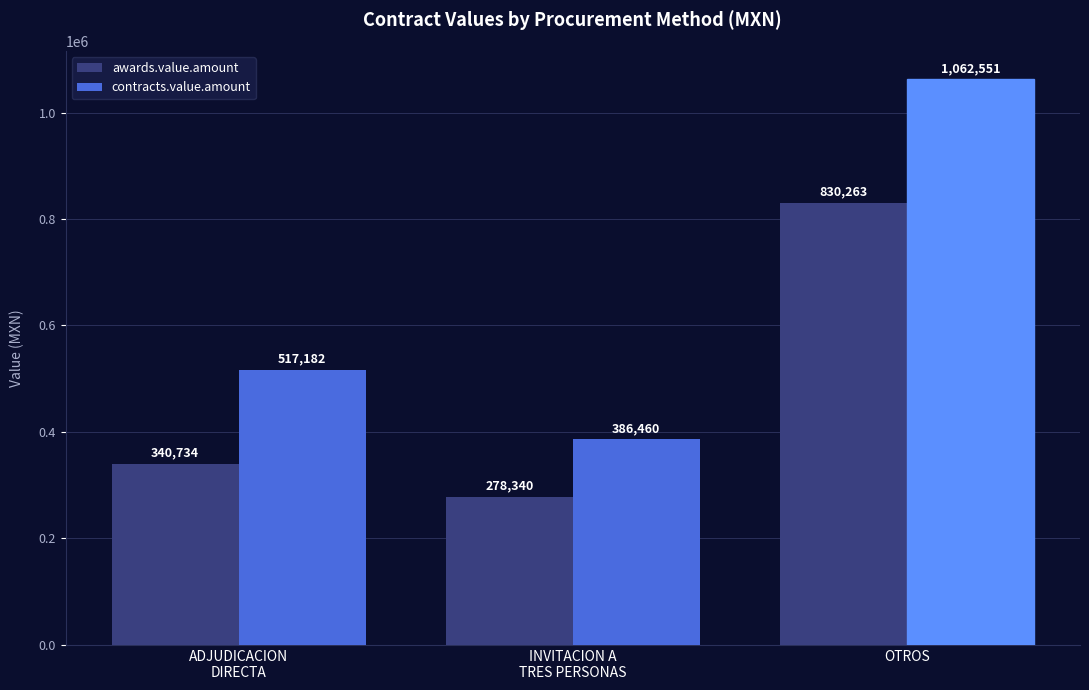

What is the average value of the awards.value.amount series?

483112